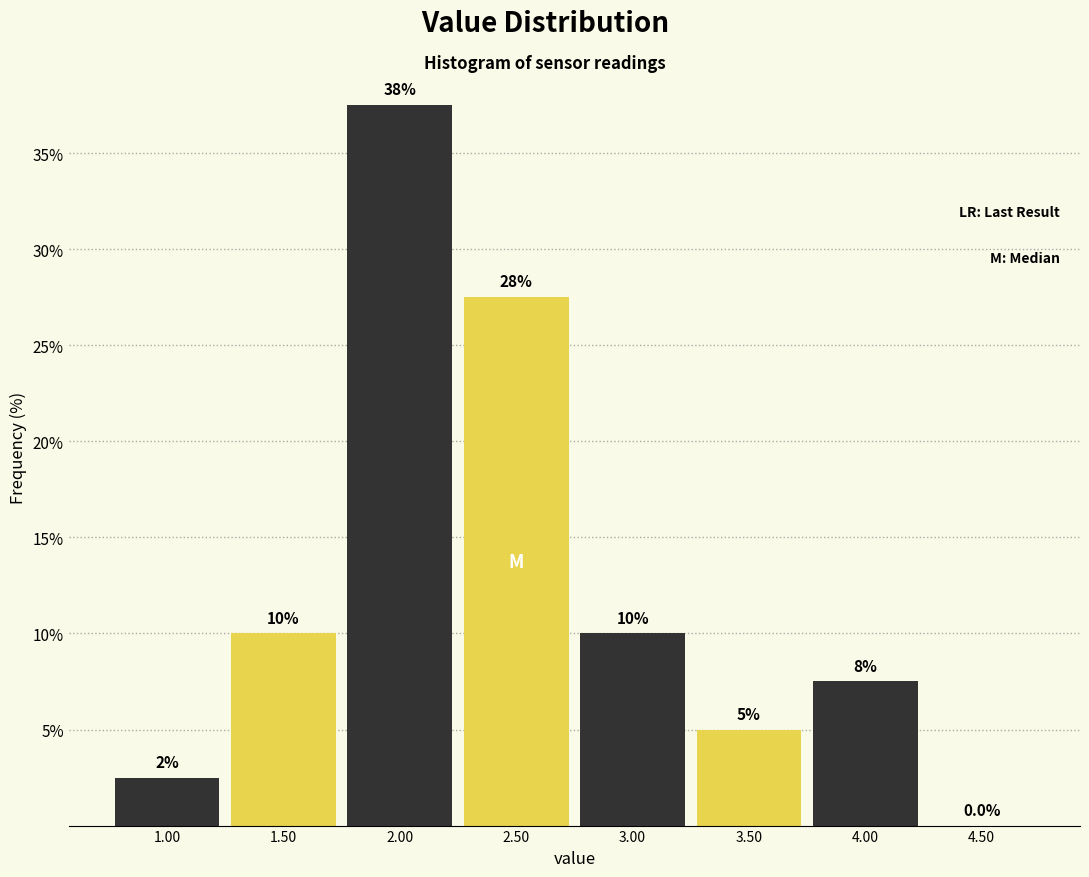

Over which range of the x-axis is the bar tallest?

1.75 to 2.25